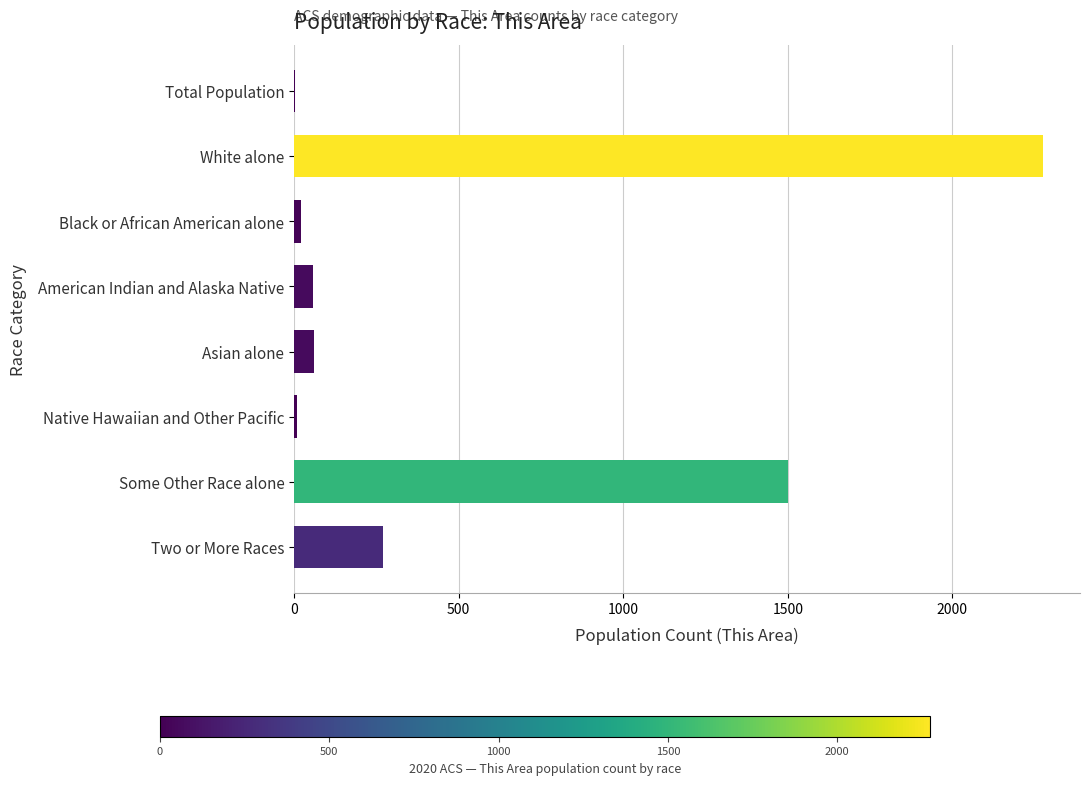

What is the change in value from American Indian and Alaska Native to Some Other Race alone?

+1444